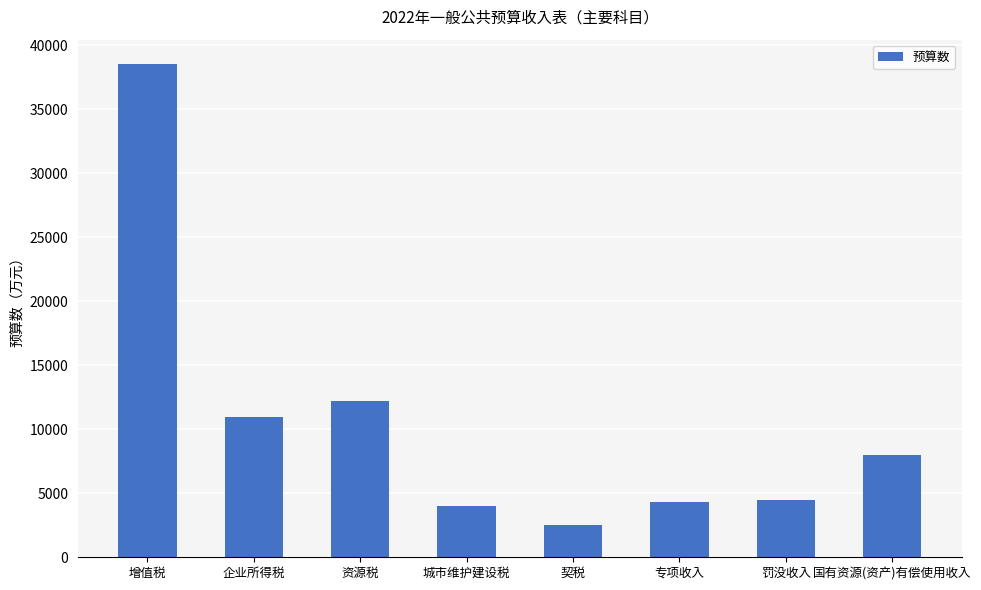

At which label does the data first exceed 8000?

增值税